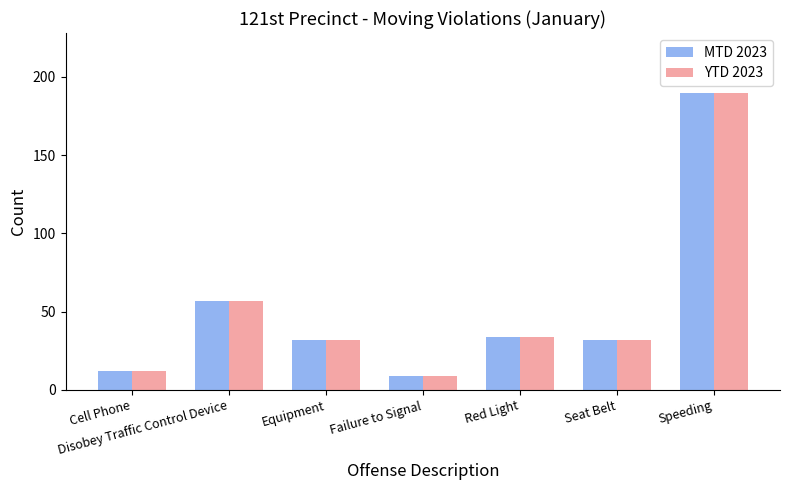

The value of MTD 2023 at Disobey Traffic Control Device is 76. True or false?

False